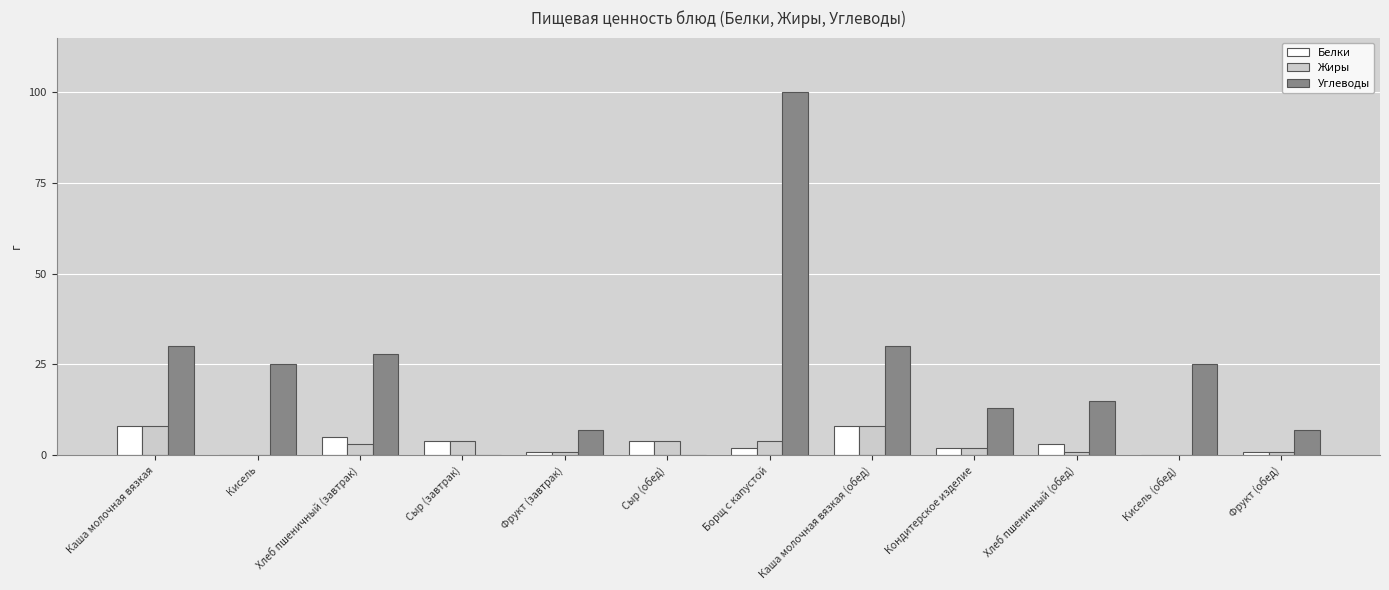

Are the bars grouped side by side (vs. stacked)?

Yes